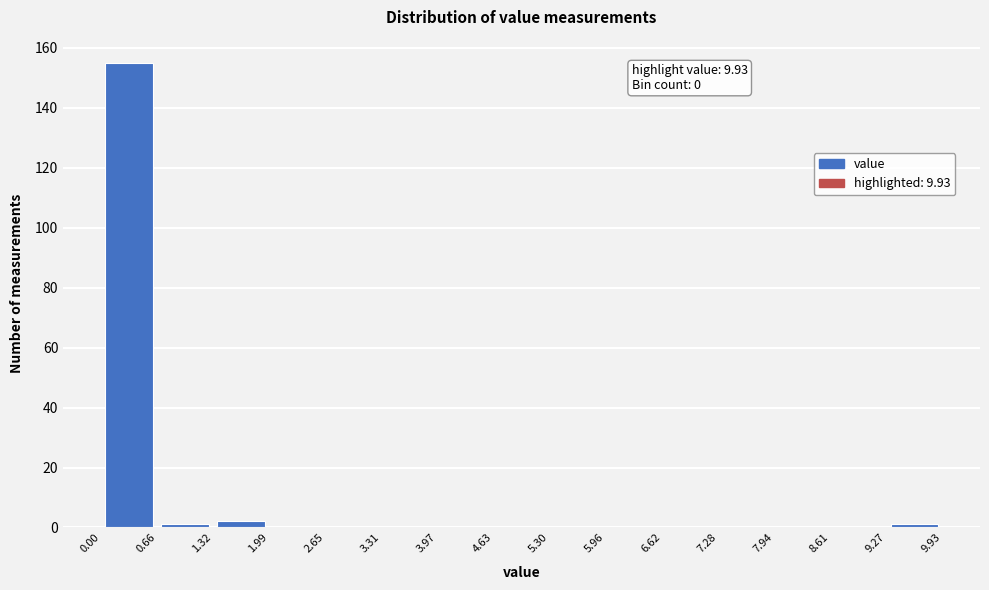

Over which range of the x-axis is the bar tallest?

0.00 to 0.66